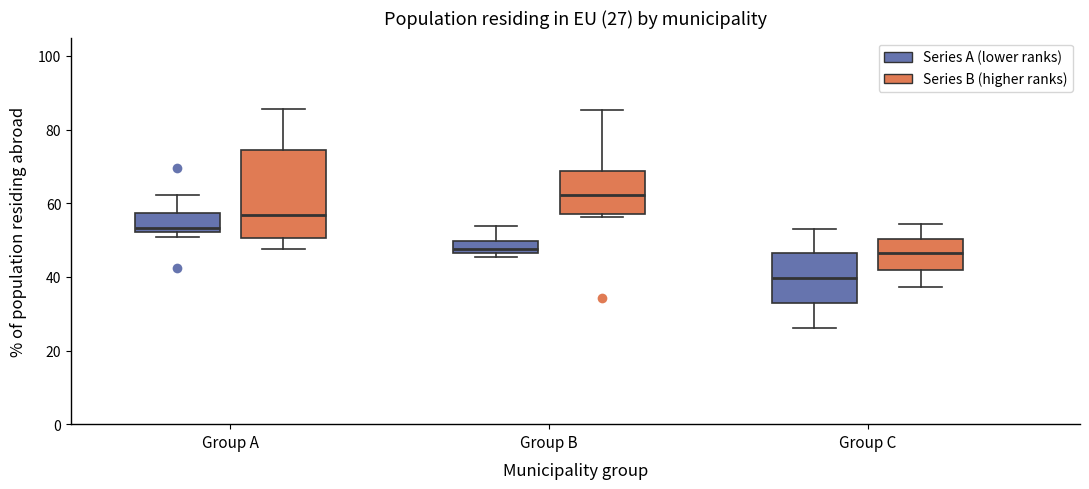

Which box is the tallest, from its lower edge to its upper edge?

Group A (Series B (higher ranks))